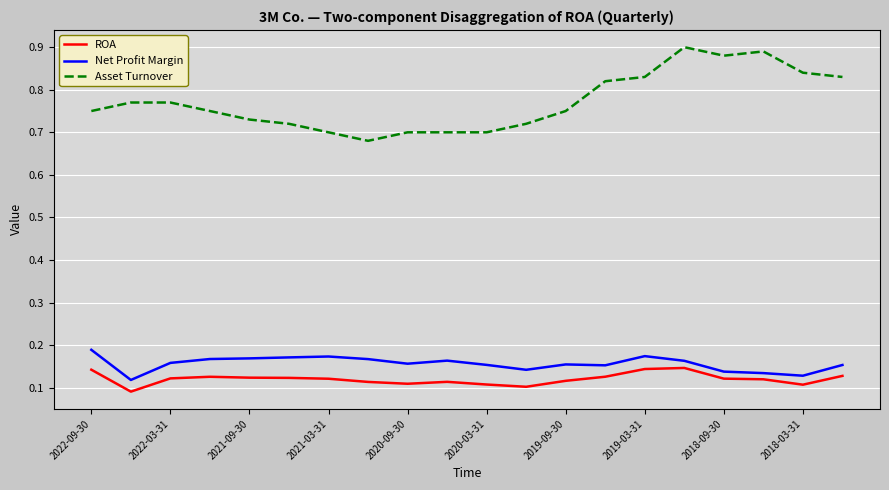

List the series in order of their peak value, lowest first.

ROA, Net Profit Margin, Asset Turnover